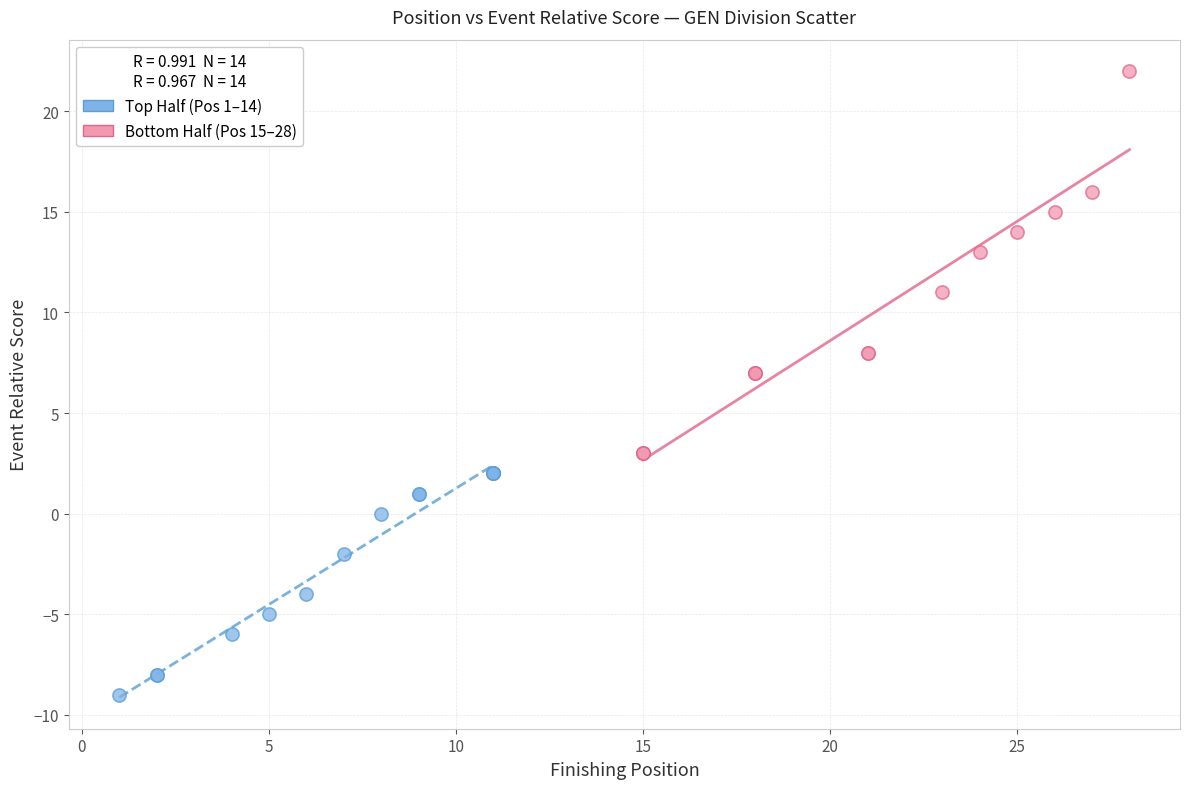

What are all the series names shown in the legend?

Top Half (Pos 1–14), Bottom Half (Pos 15–28)